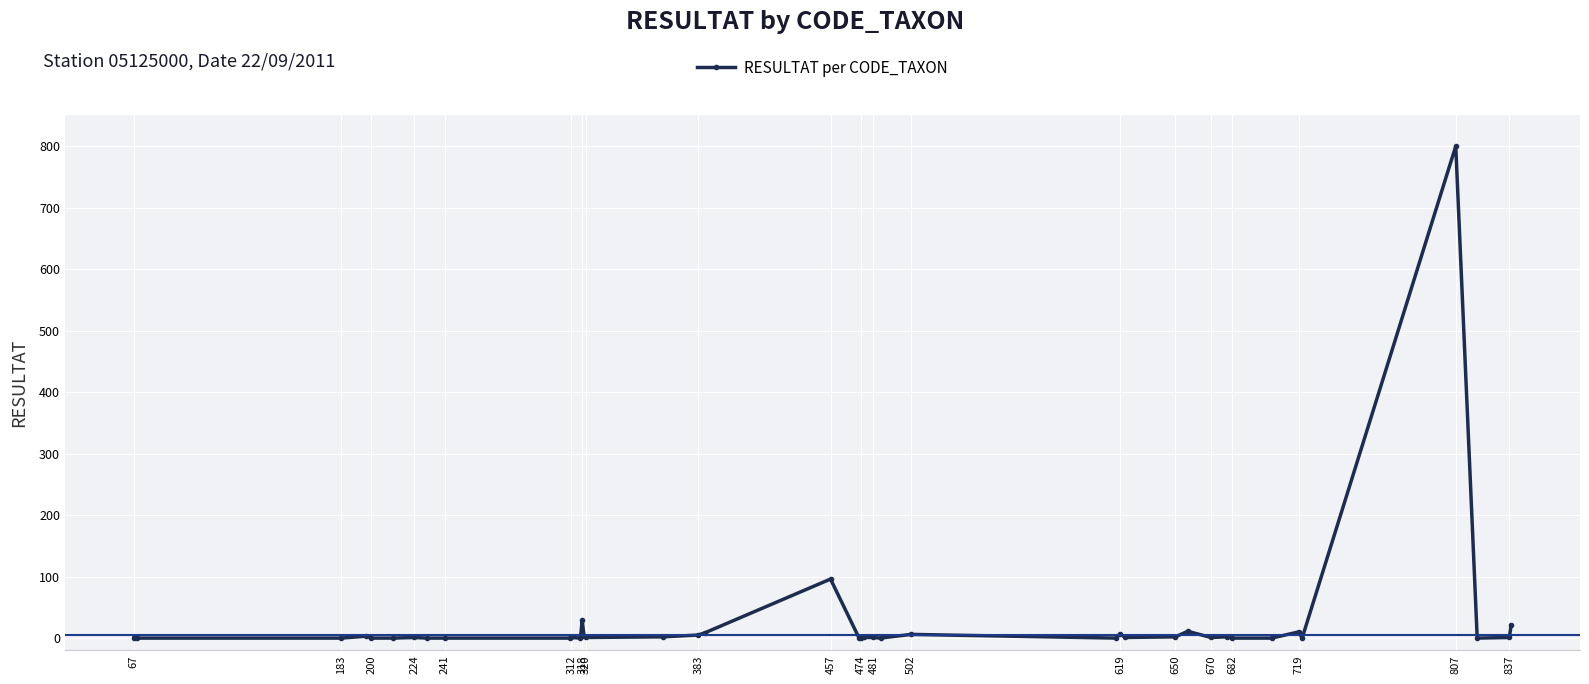

How many lines are shown in the chart?

1